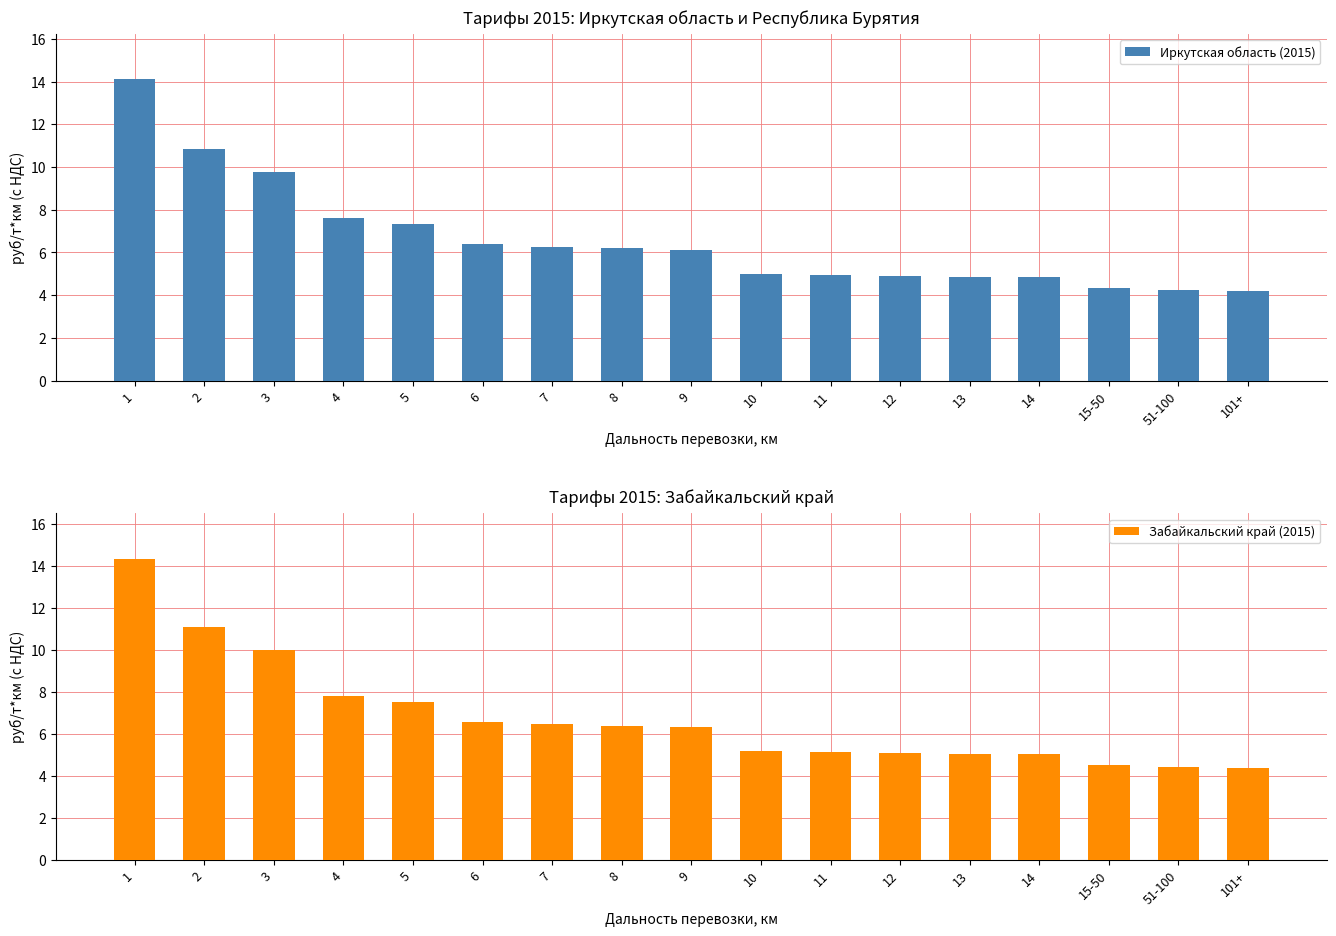

At which label does Иркутская область (2015) first exceed 6?

1